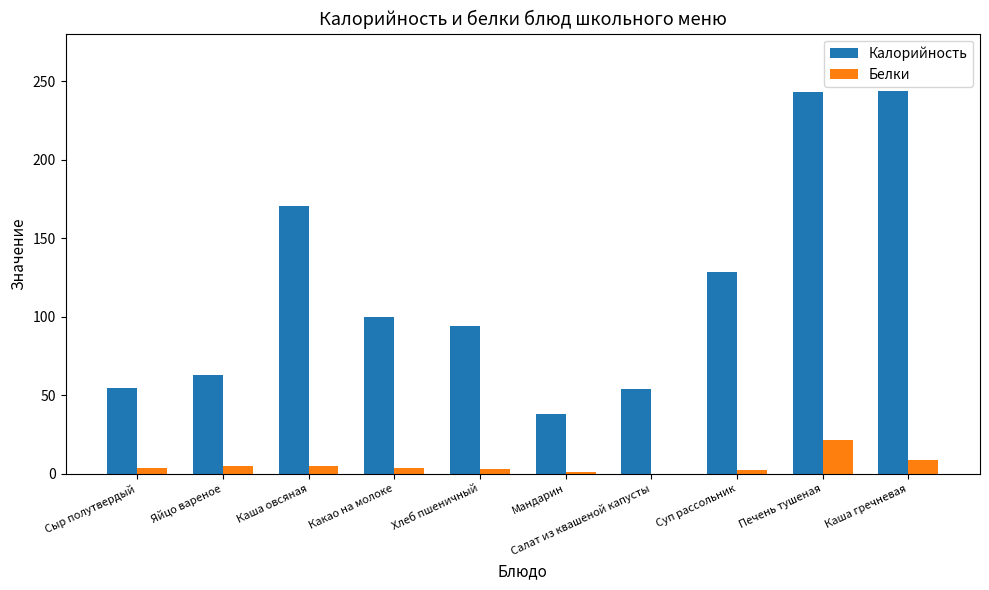

What is the sum of all Калорийность values?

1189.9